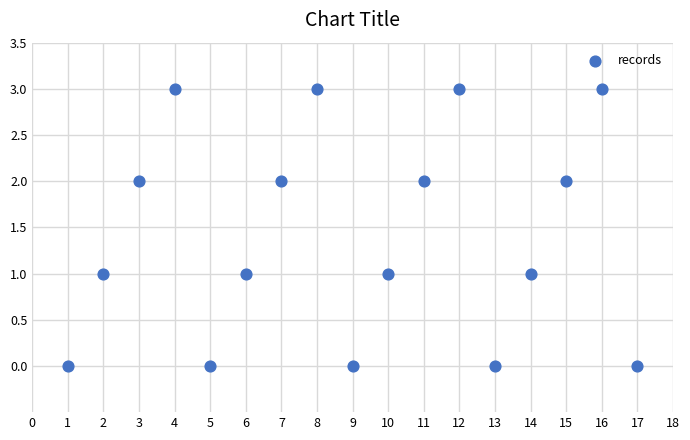

What is the range of Y values (max minus min)?

3